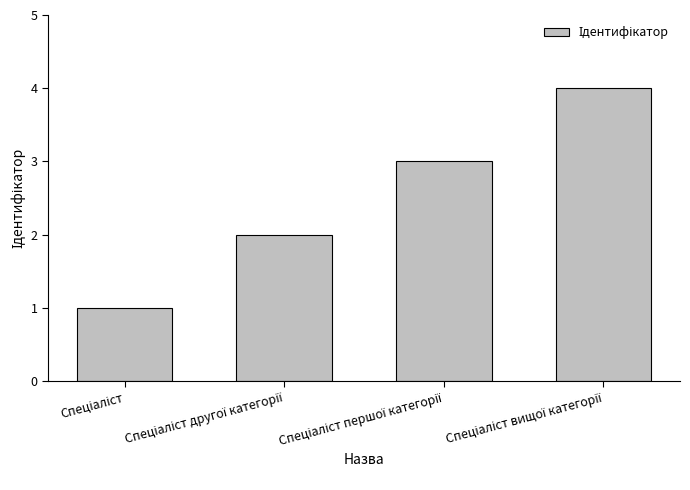

What is the sum of all values?

10